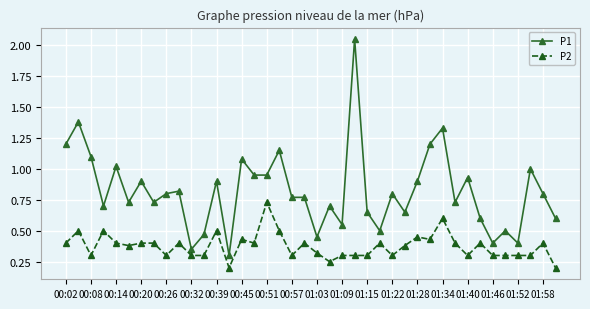

Which series has the widest spread of values?

P1